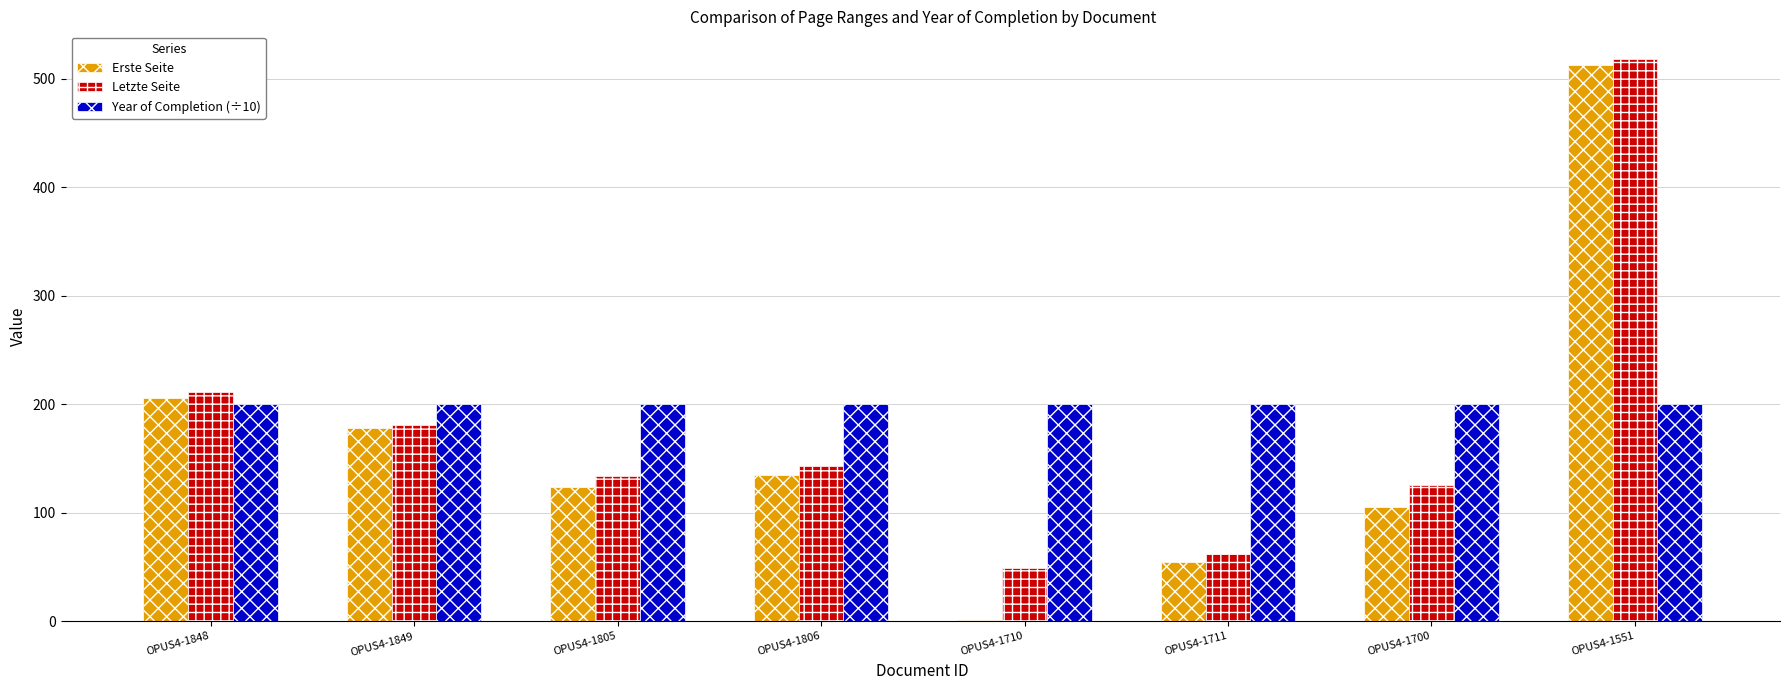

Read the Erste Seite value at OPUS4-1848.

206.0